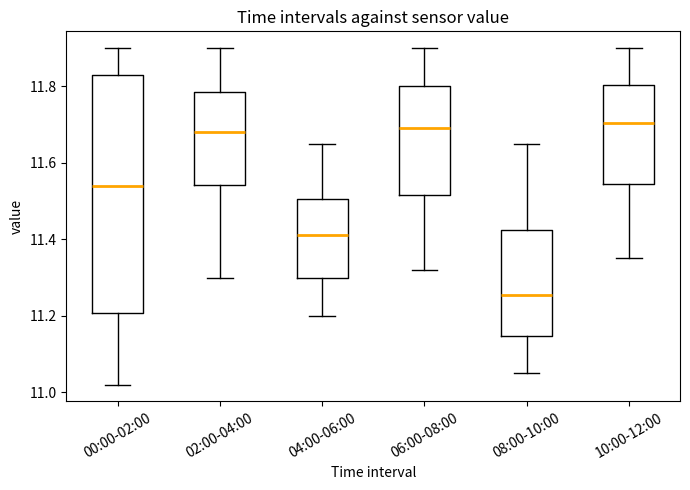

Which box is the tallest, from its lower edge to its upper edge?

00:00-02:00